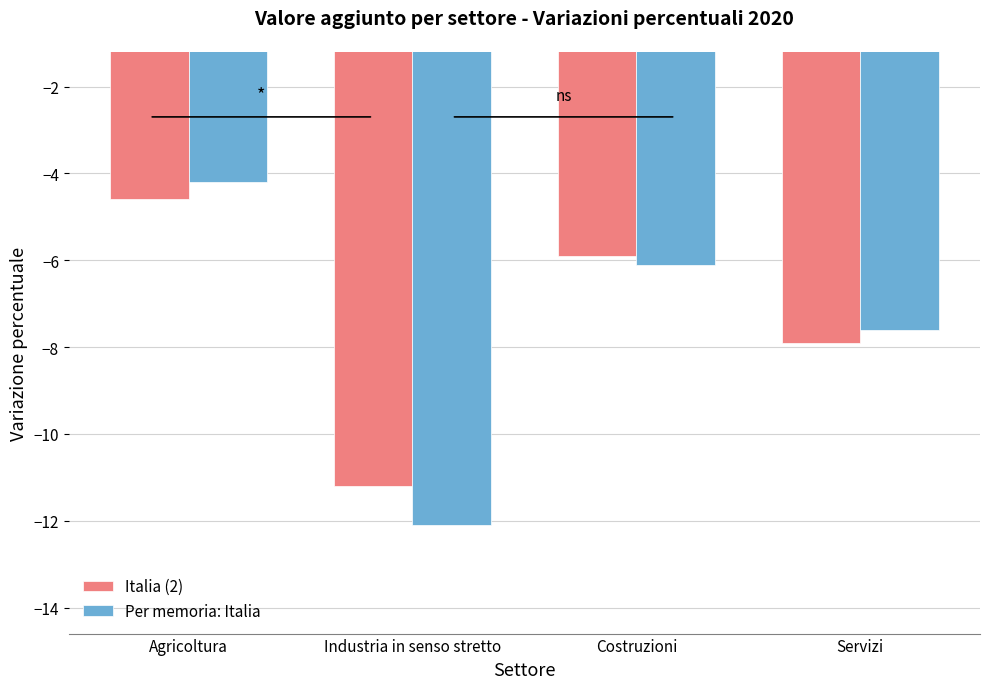

What is the total value across all series at Industria in senso stretto?

-23.3